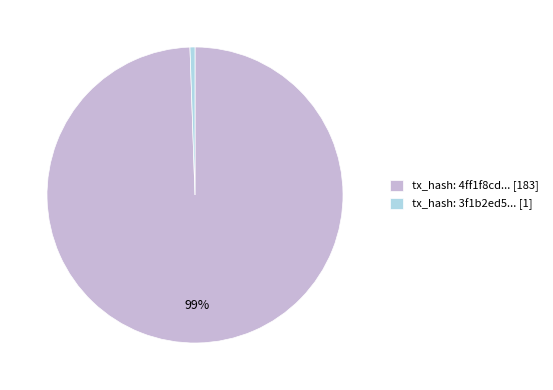

Is there a majority slice in this chart?

Yes